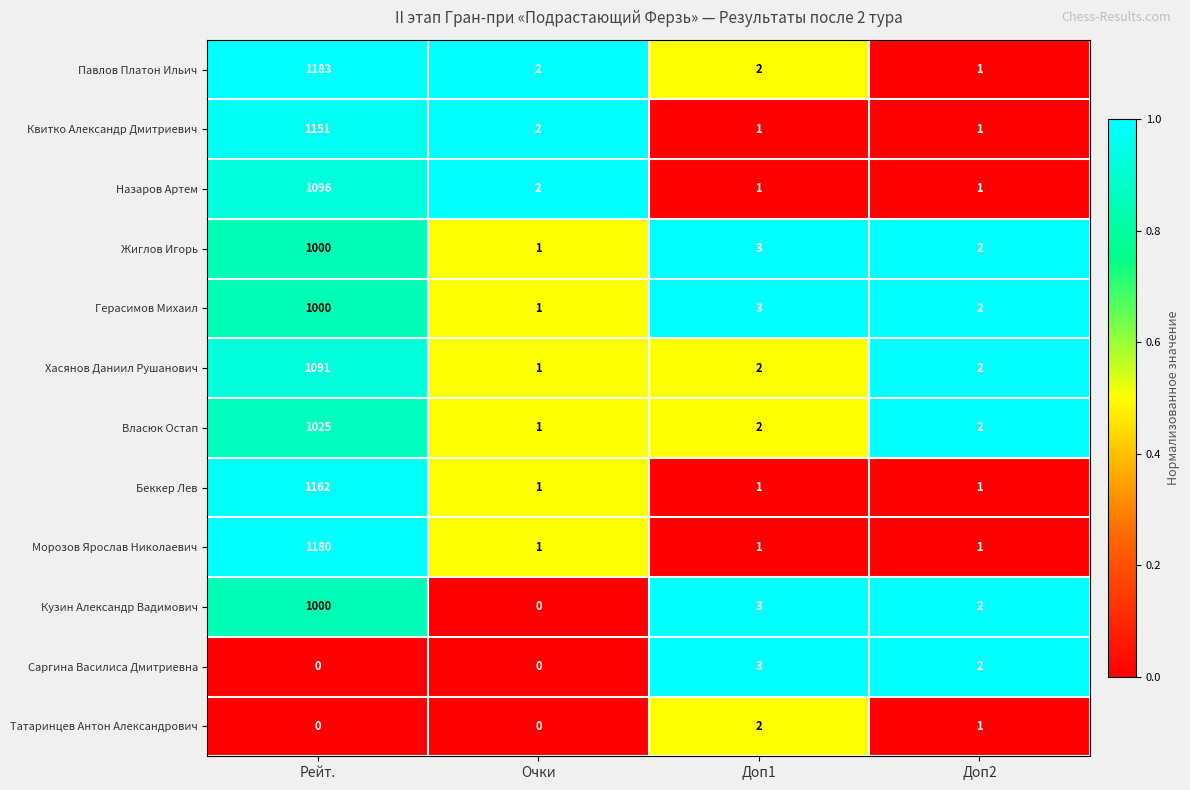

At which category is the sum across all series the highest?

Рейт.